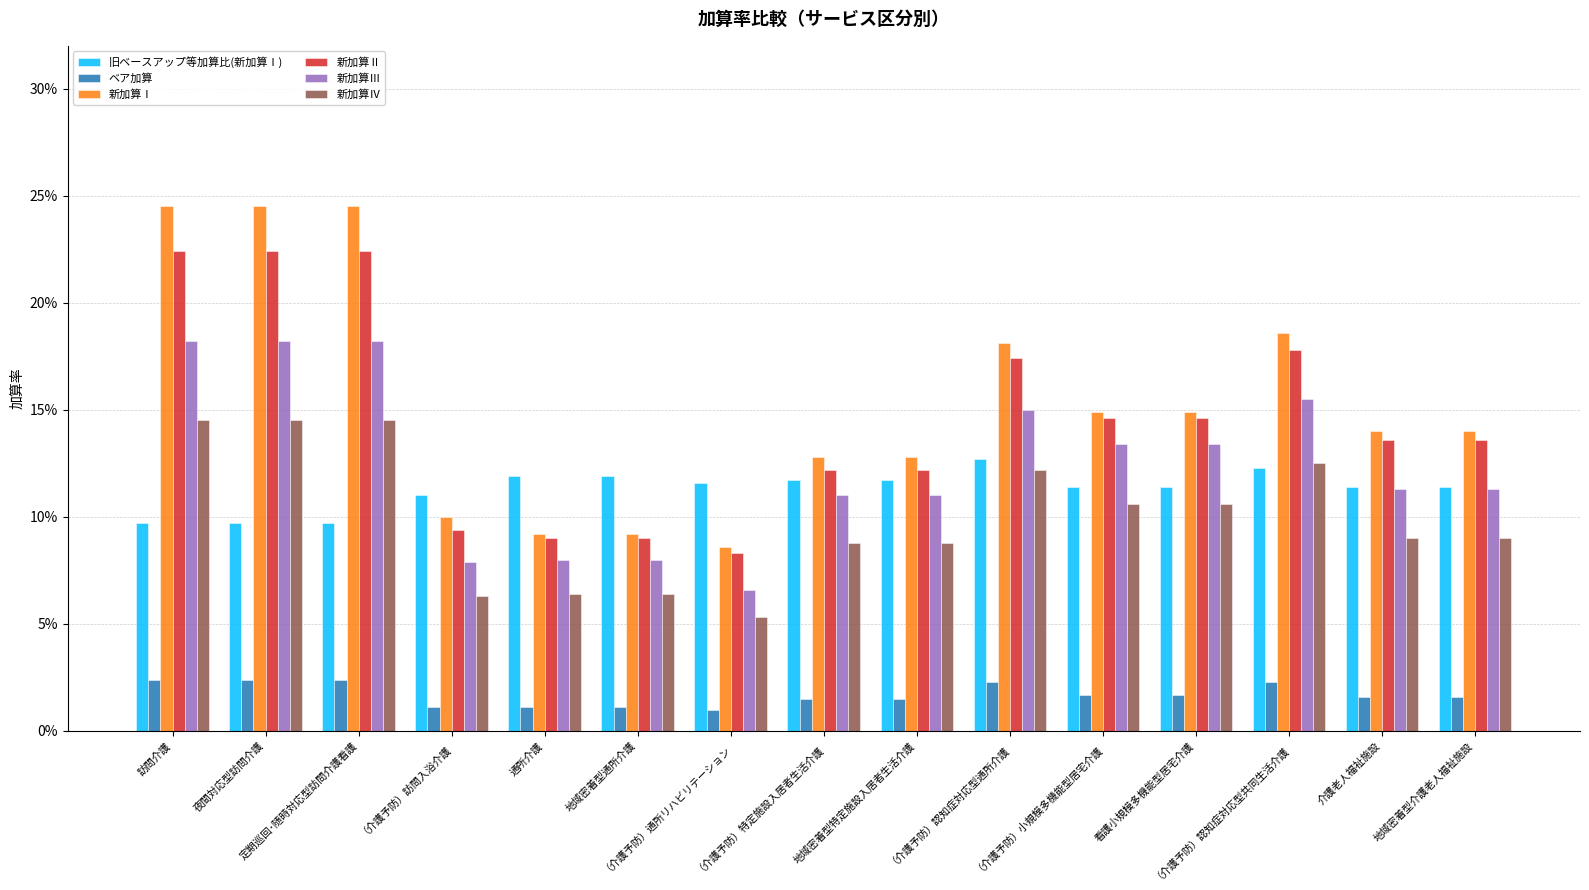

Rank the categories by 新加算Ⅱ value from highest to lowest.

訪問介護, 夜間対応型訪問介護, 定期巡回･随時対応型訪問介護看護, （介護予防）認知症対応型共同生活介護, （介護予防）認知症対応型通所介護, （介護予防）小規模多機能型居宅介護, 看護小規模多機能型居宅介護, 介護老人福祉施設, 地域密着型介護老人福祉施設, （介護予防）特定施設入居者生活介護, 地域密着型特定施設入居者生活介護, （介護予防）訪問入浴介護, 通所介護, 地域密着型通所介護, （介護予防）通所リハビリテーション